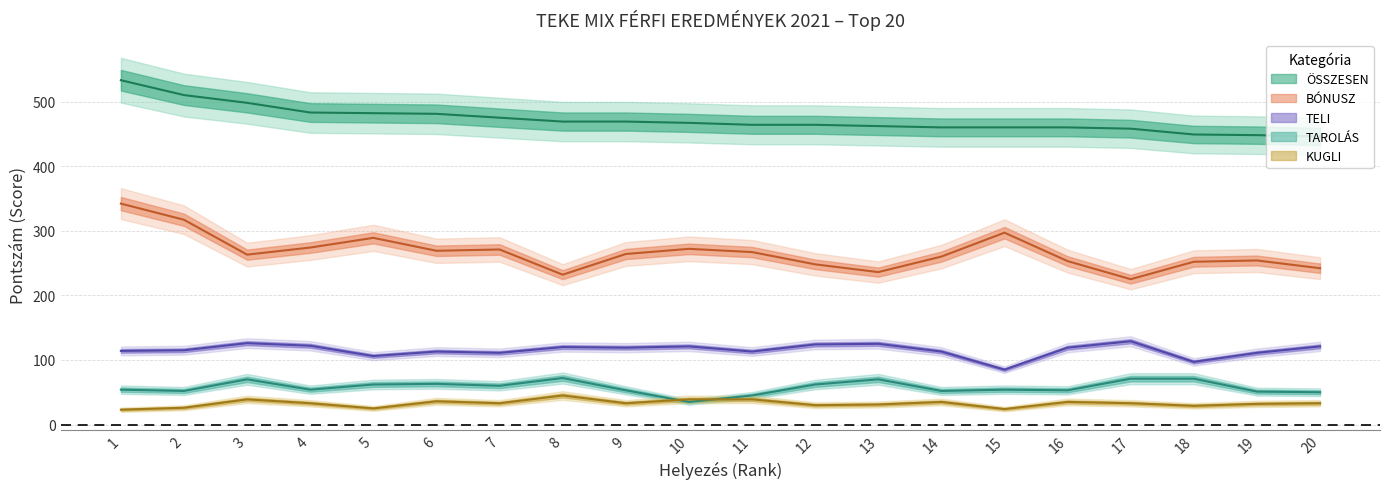

The value of TAROLÁS at 5 is 62. True or false?

True